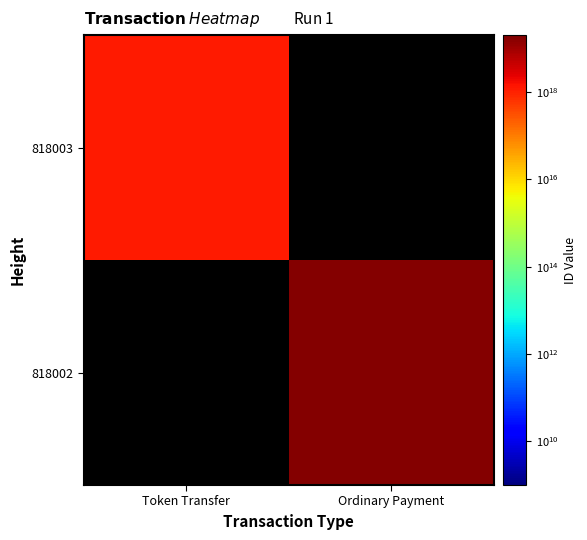

Rank the categories by 818003 value from lowest to highest.

Token Transfer, Ordinary Payment